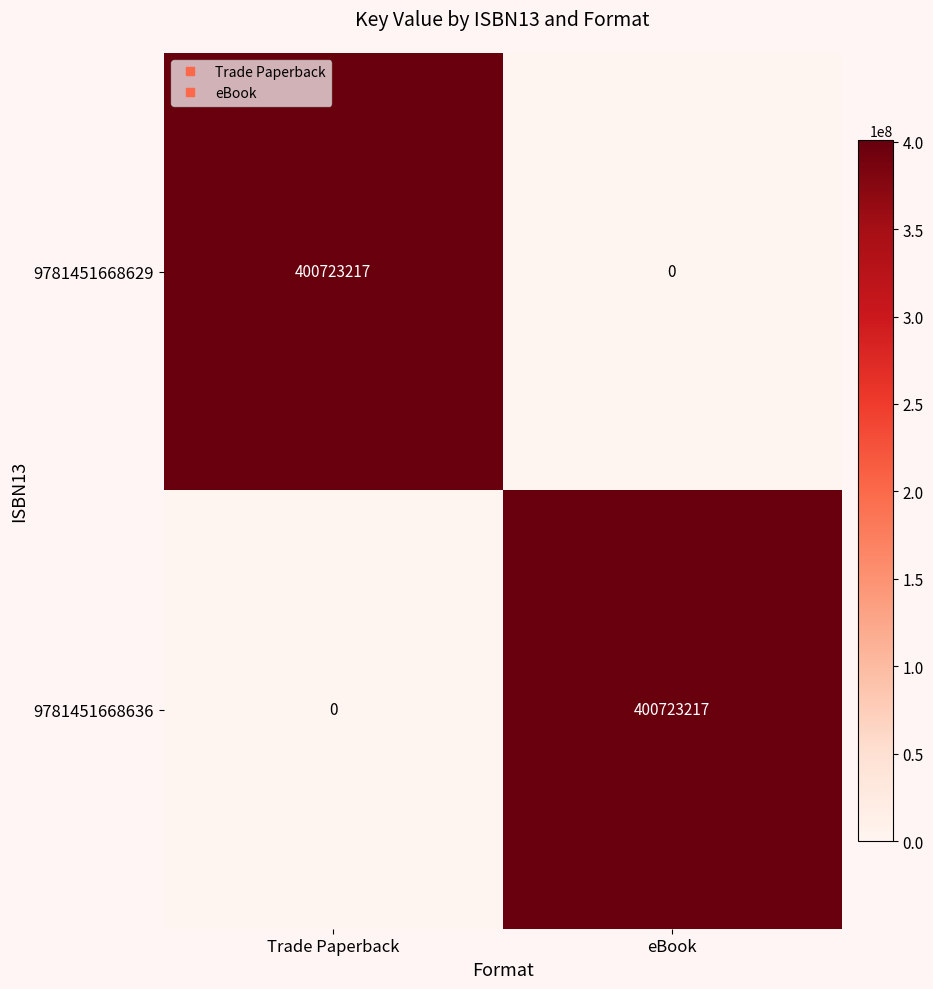

What is the total value across all series at Trade Paperback?

400723217